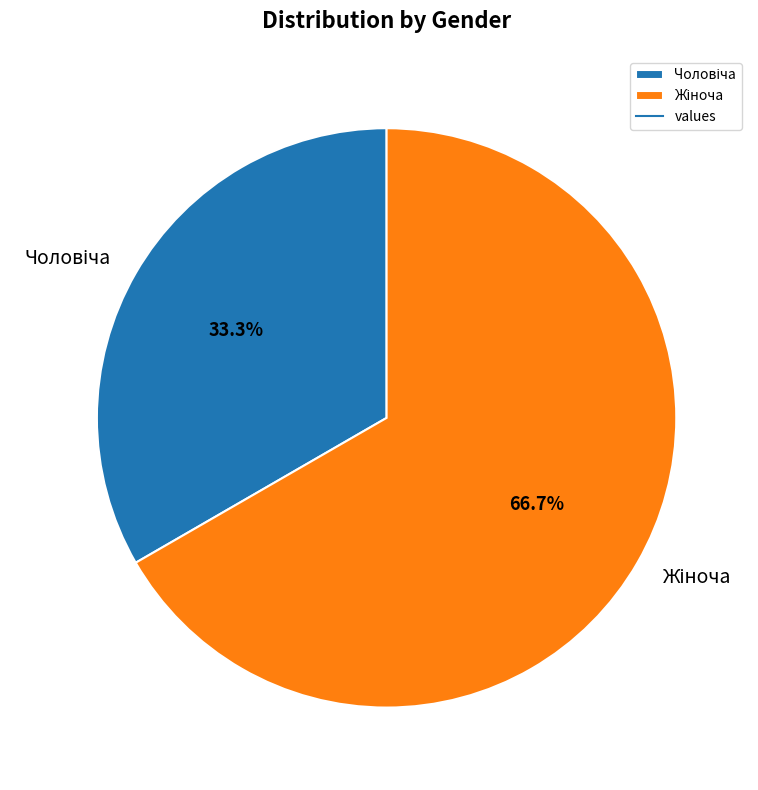

Does any single category account for the majority?

Yes